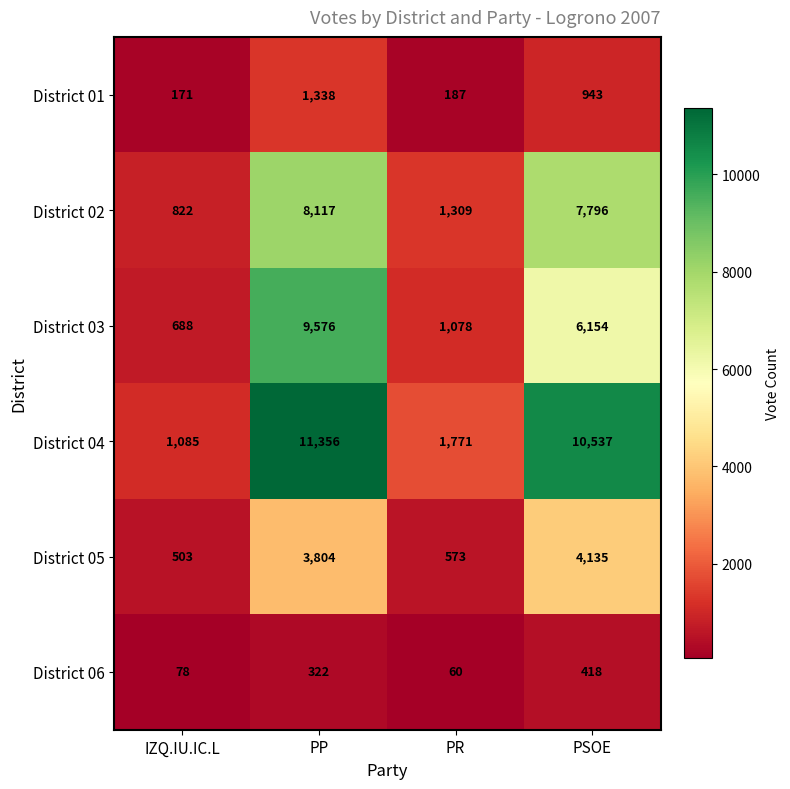

At which category is the sum across all series the highest?

PP